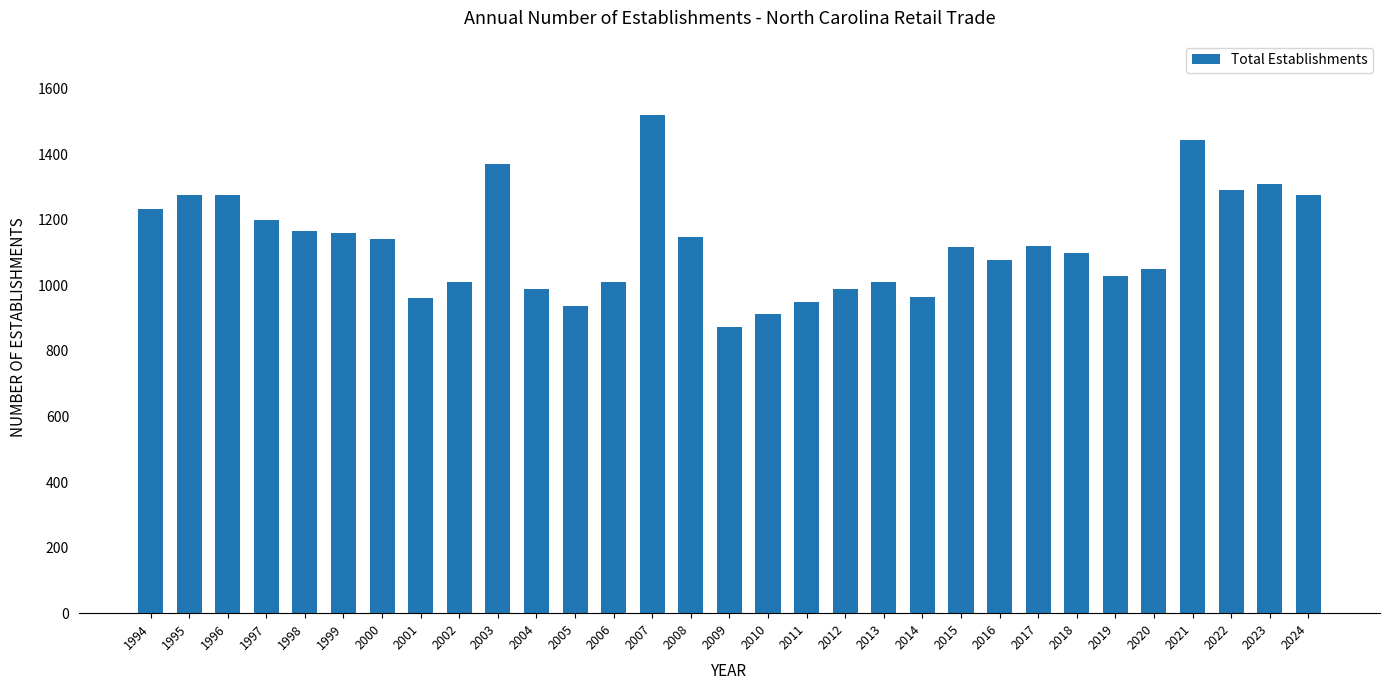

What is the approximate value at 1999?

1161